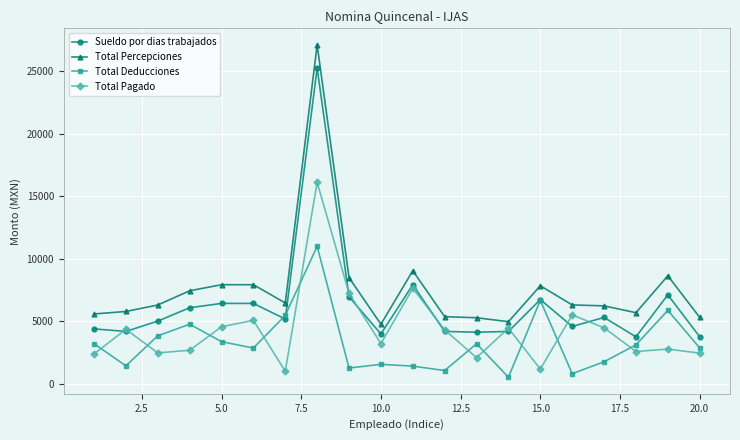

What is the value of the Total Pagado point at the 7th from the left?

996.3